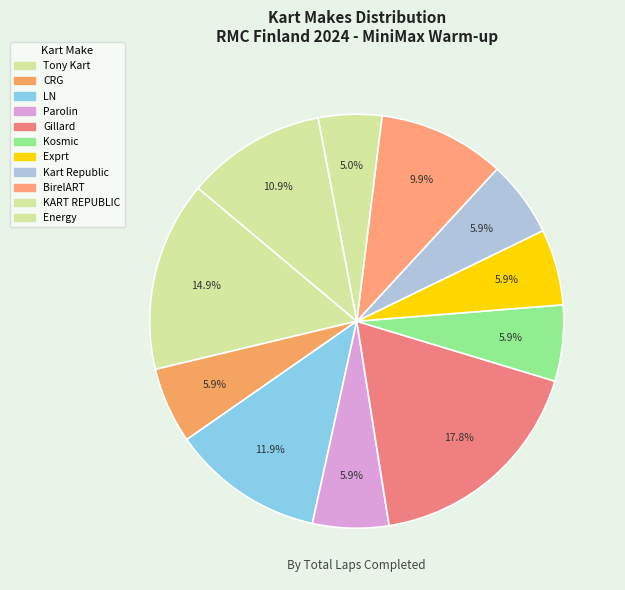

How many slices are in this pie chart?

11